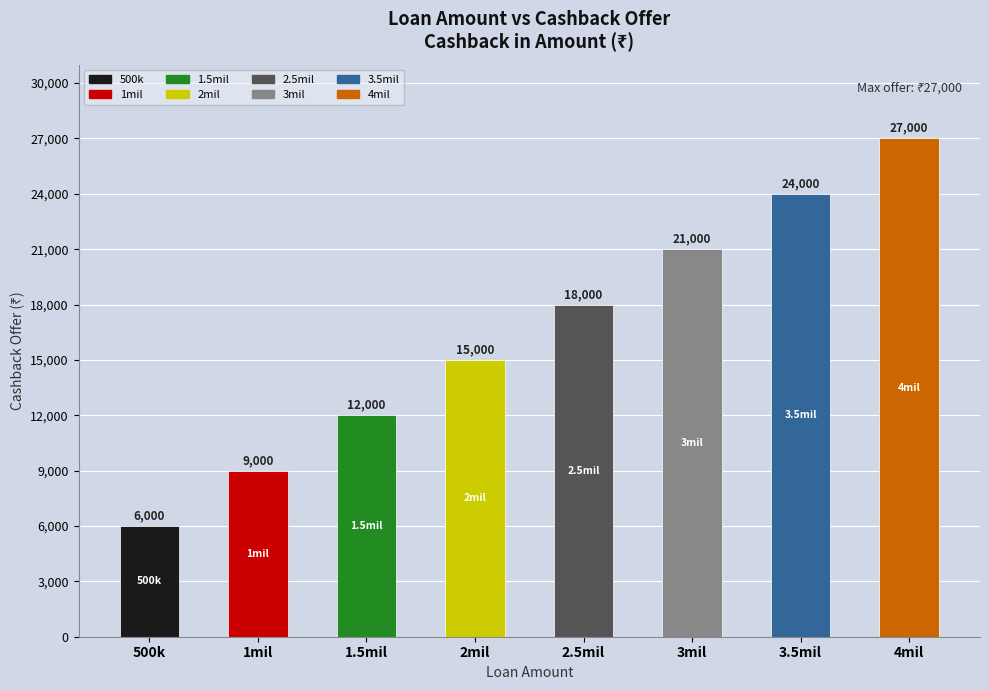

How many categories are shown in the chart?

8